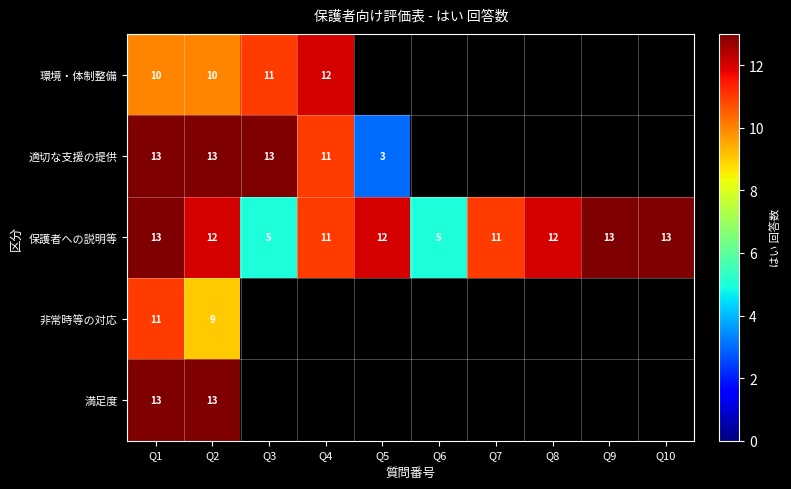

True or false: 保護者への説明等 has a value of 12 at Q2.

True